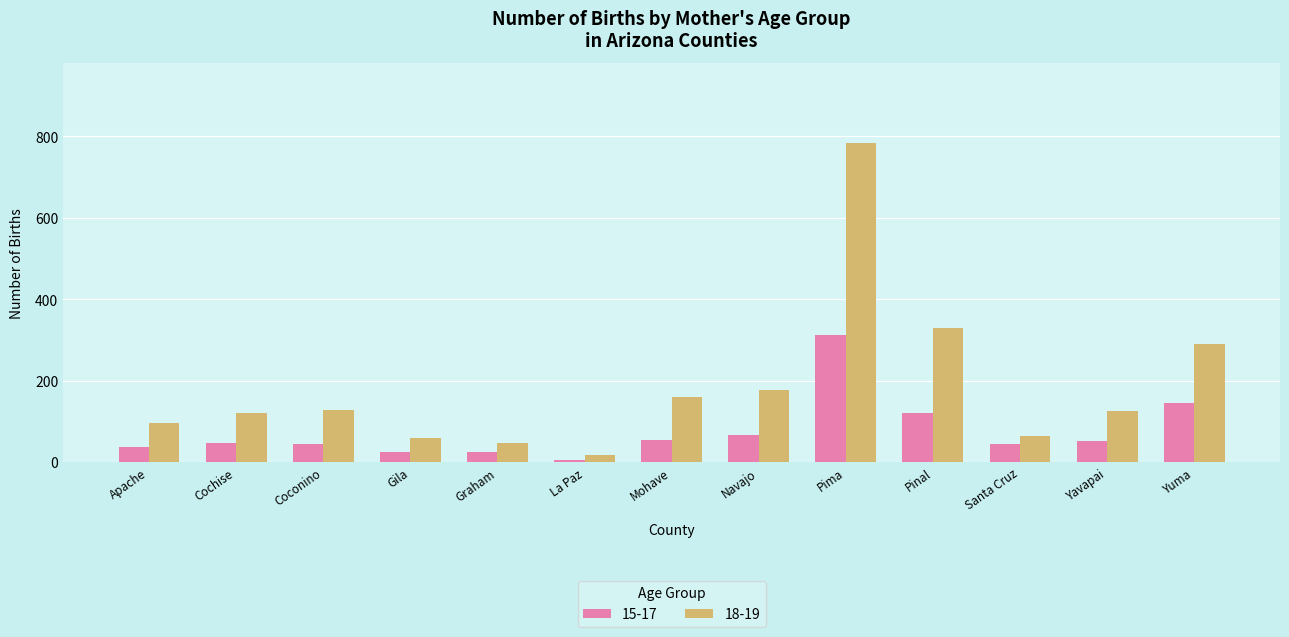

The value of 15-17 at Cochise is 48. True or false?

True